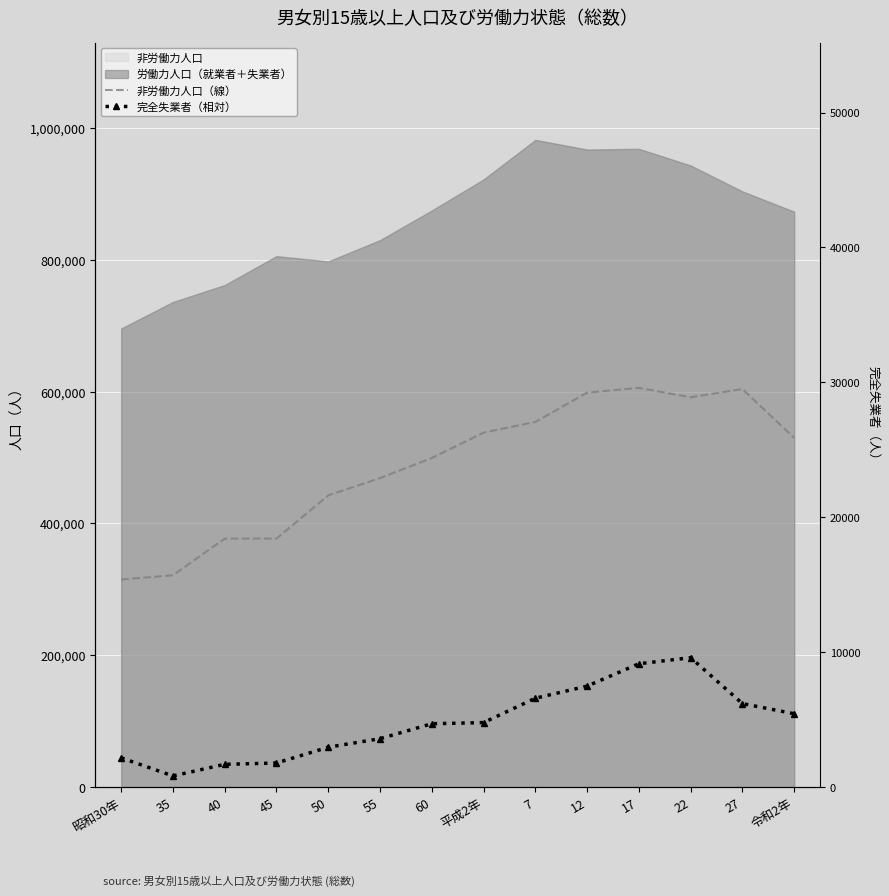

What is the difference between the 完全失業者（相対） values at 35 and 60?

79154.9